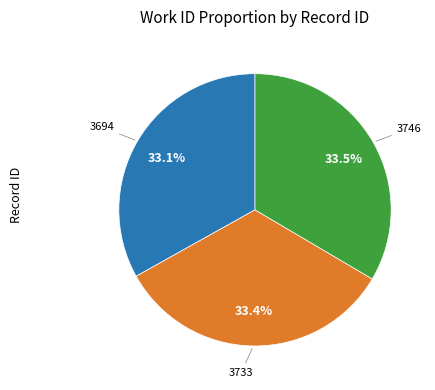

Does any single category account for the majority?

No